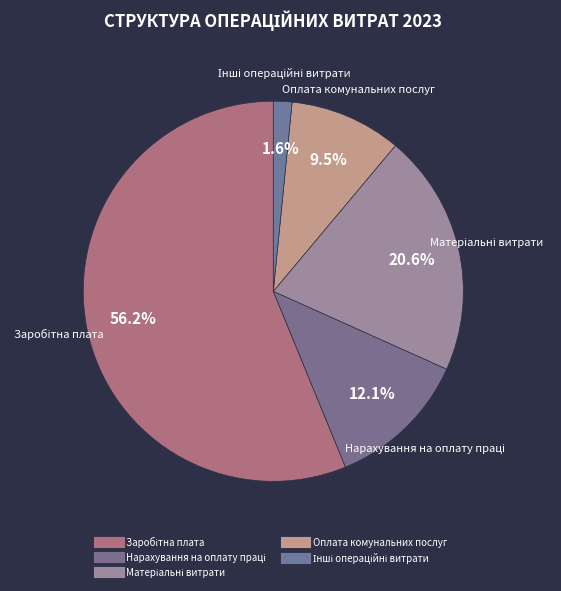

To the nearest percent, what is the difference between the largest and smallest slice percentages?

55%